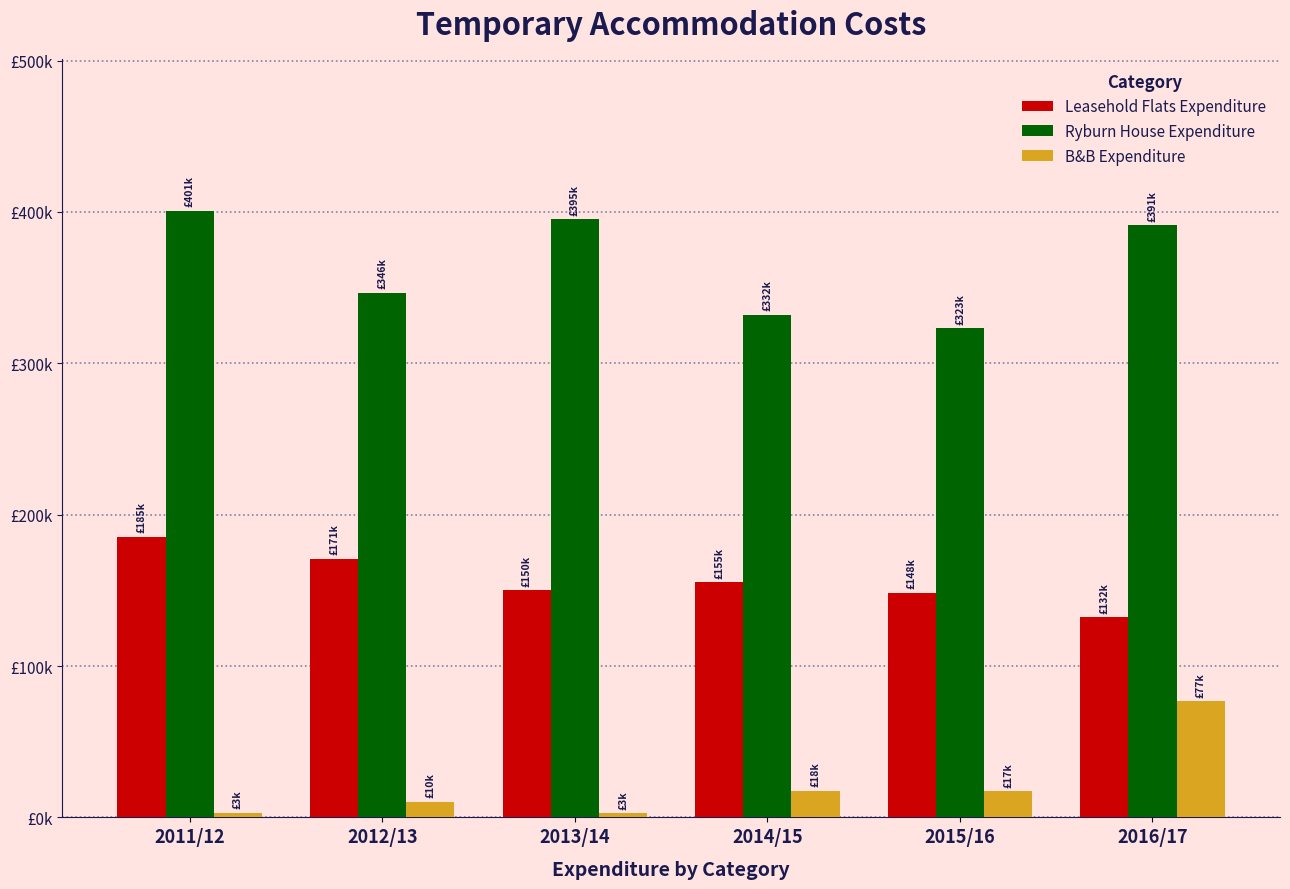

What are all the series names shown in the legend?

Leasehold Flats Expenditure, Ryburn House Expenditure, B&B Expenditure